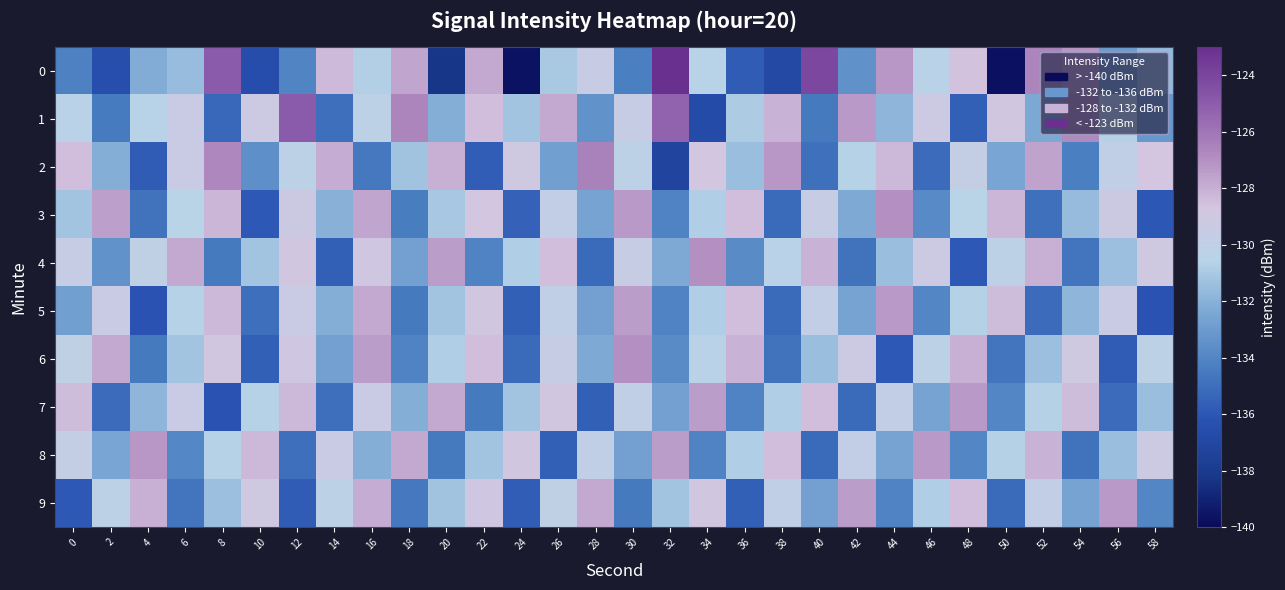

Which series has the largest total across all categories?

1